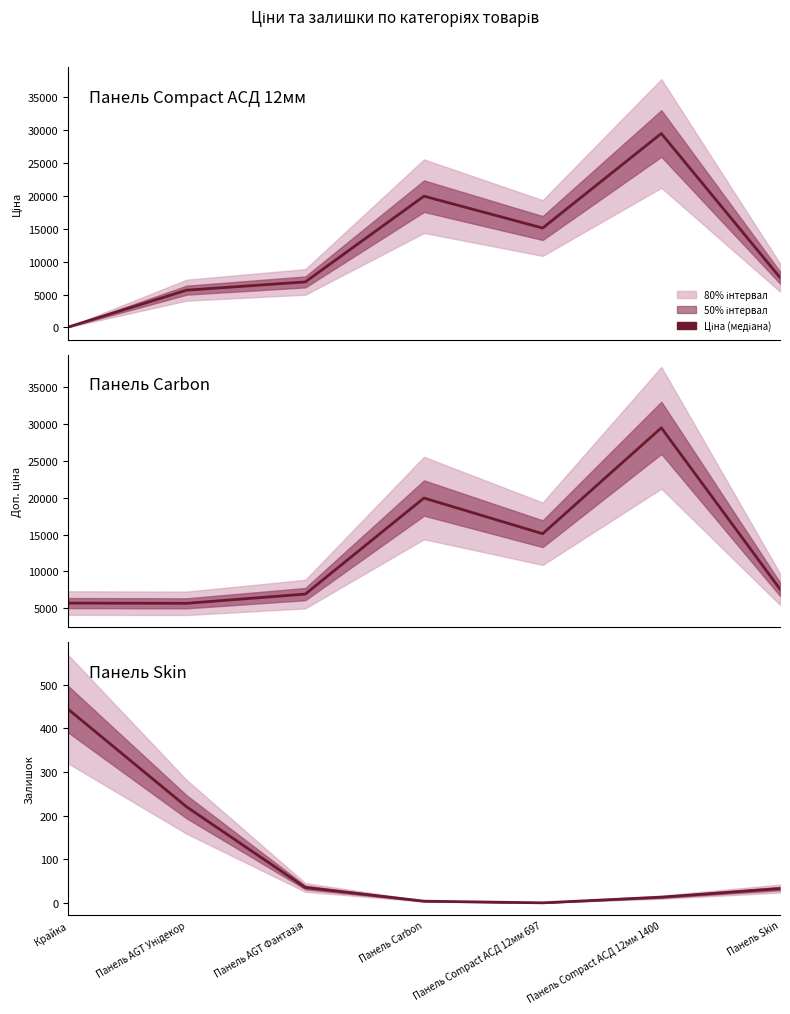

After their last crossing, which series has the higher values: Залишок or Ціна?

Ціна